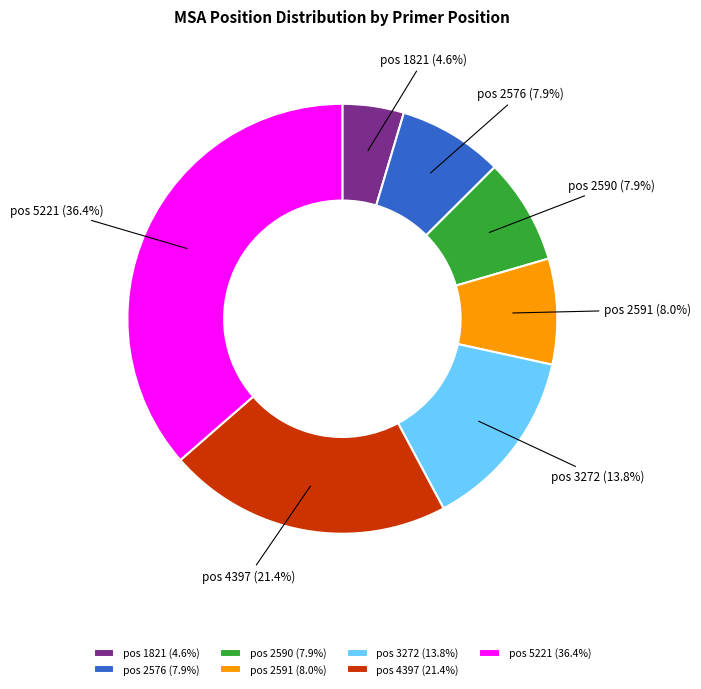

What percentage is NOT represented by pos 1821?

95.4%